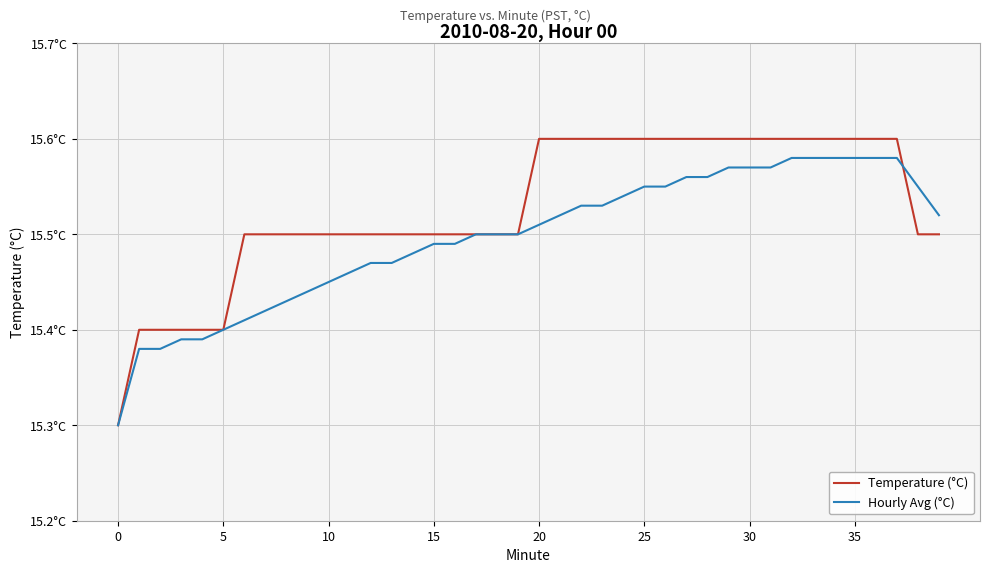

How many Temperature (°C) values are between 15 and 16?

40